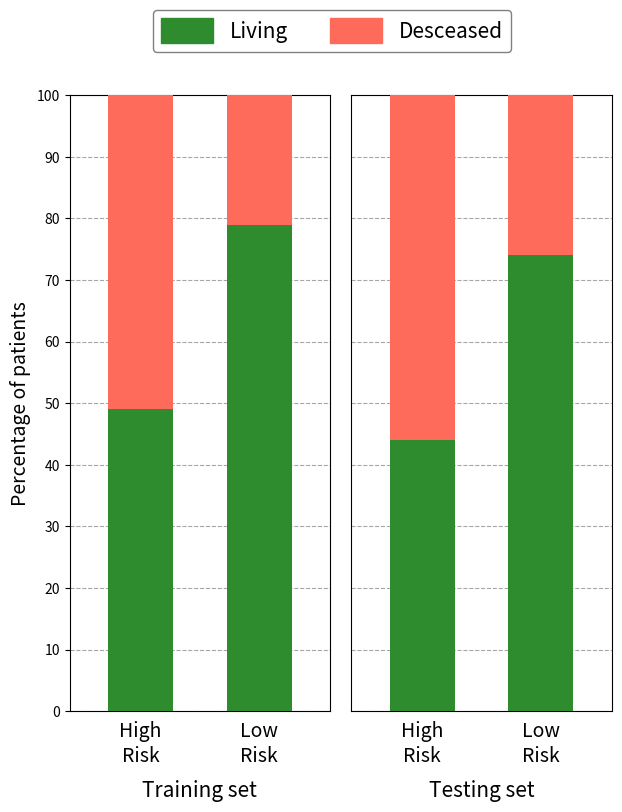

What position from the right is Low
Risk?

1